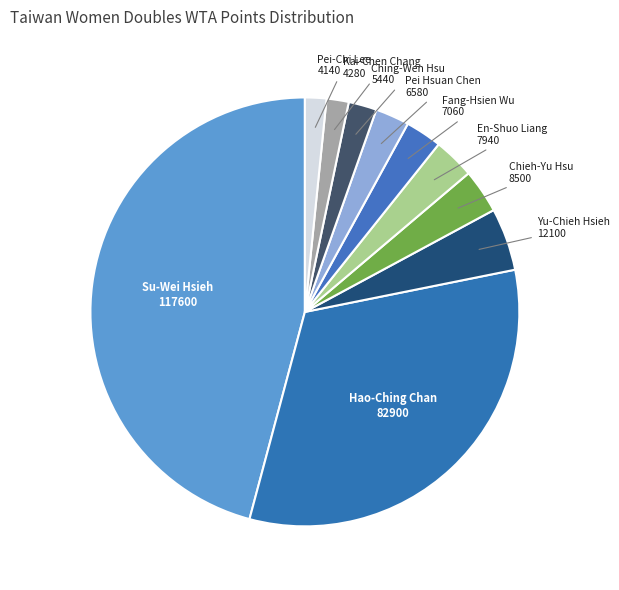

Which category has the smallest portion of the pie?

Pei-Chi Lee
4140